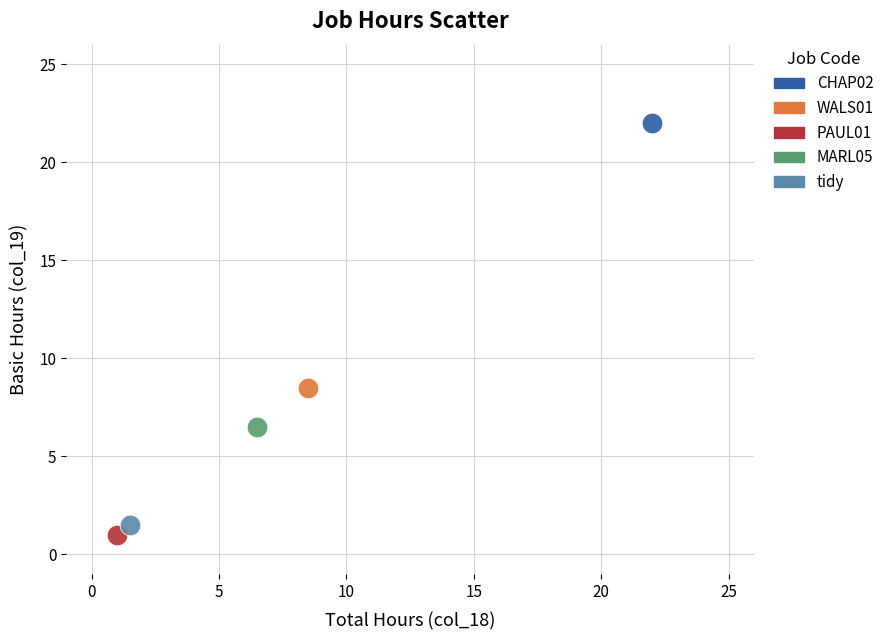

Which series contains the highest Y value?

CHAP02